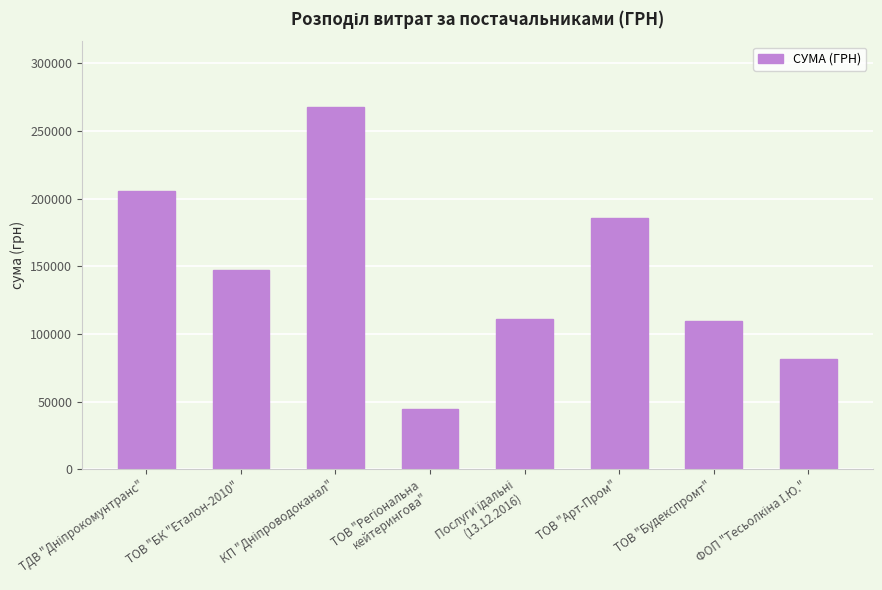

What is the minimum value shown in the chart?

44299.6